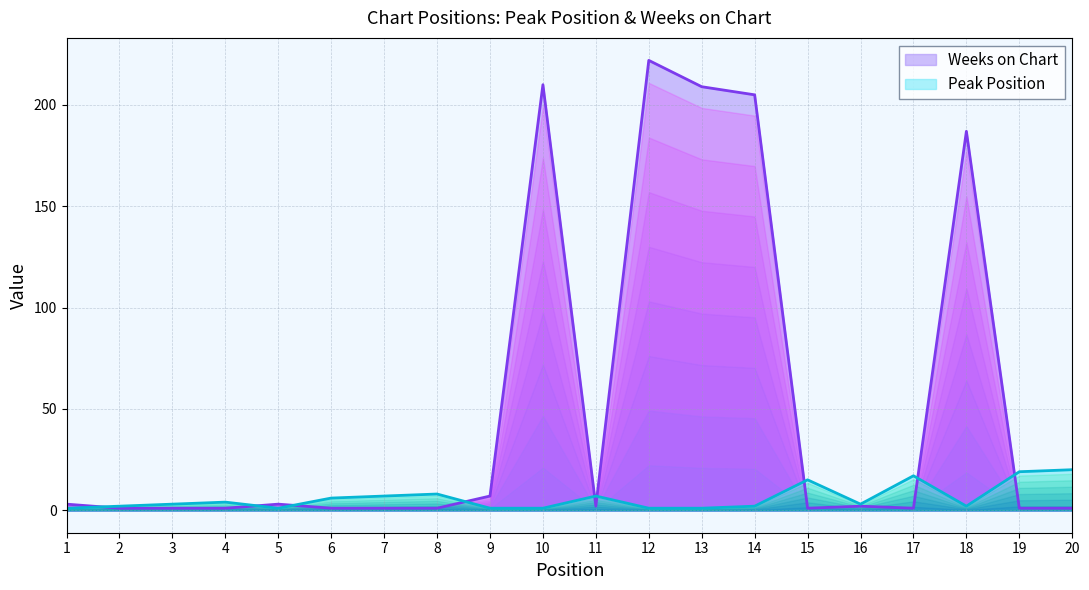

What is the difference between the highest and lowest values at 13?

208